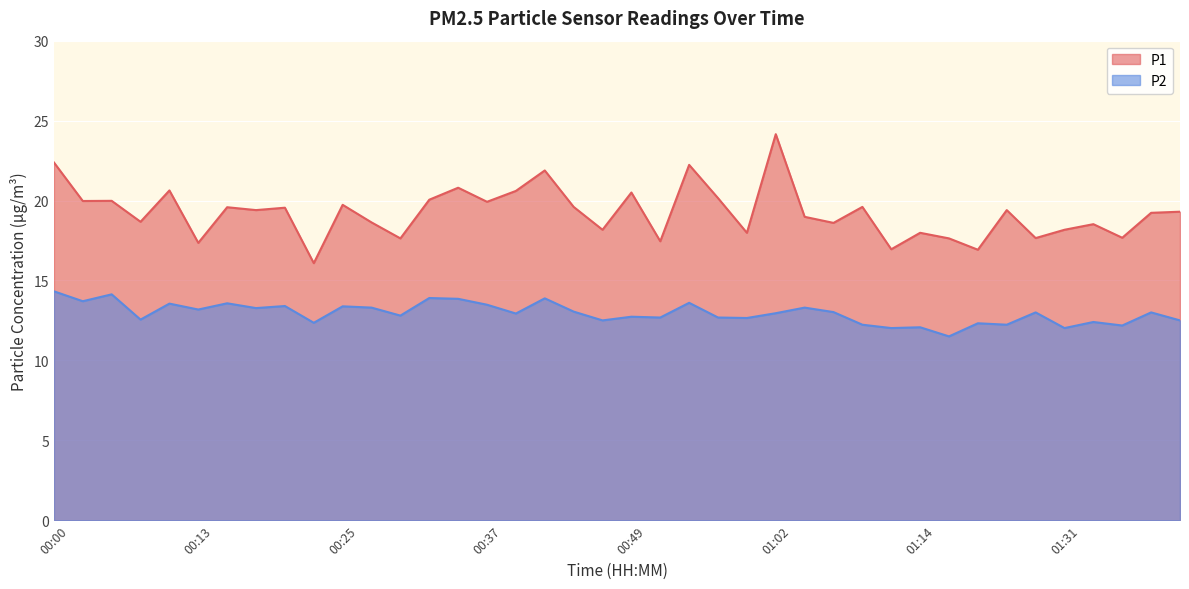

Which series changed the most between 00:13 and 00:55?

P1